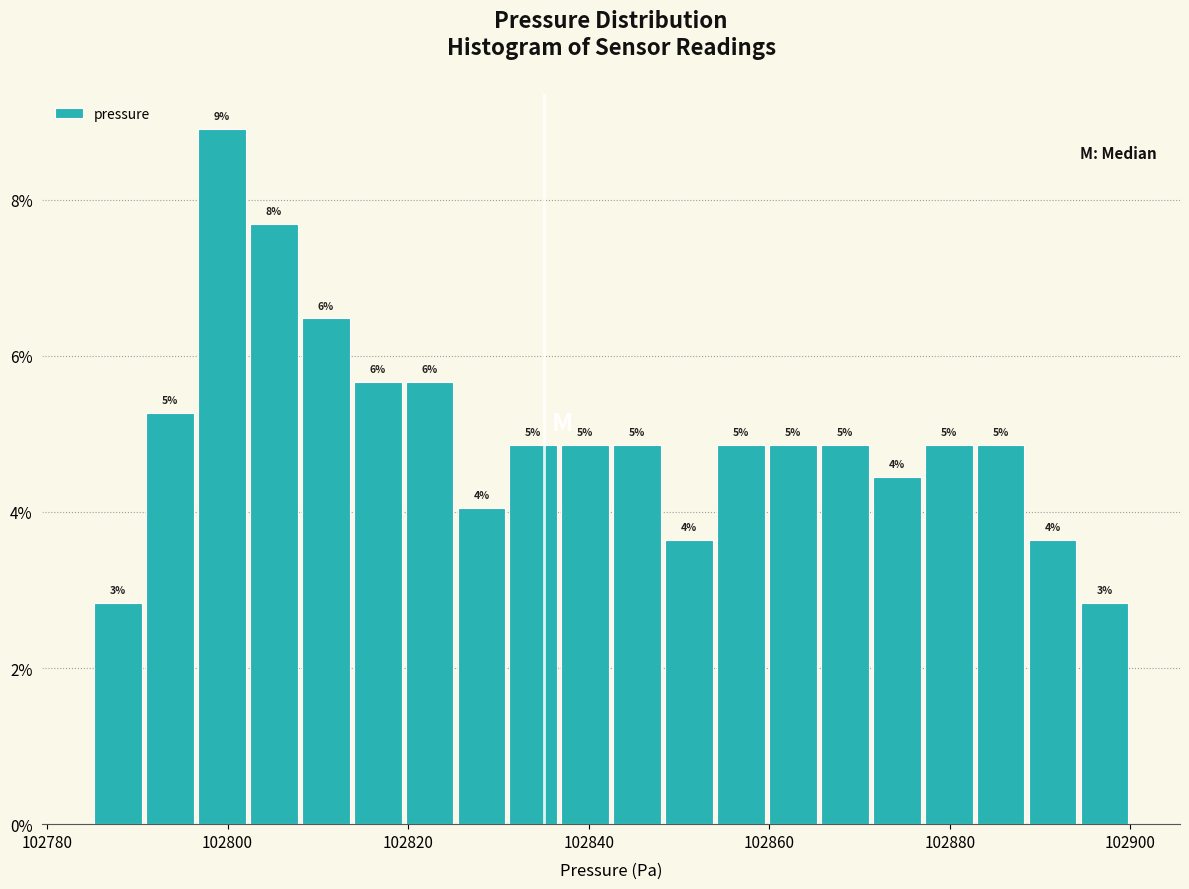

Around what value on the x-axis is the tallest bar? Give the approximate position of its centre, as read against the axis.

102800